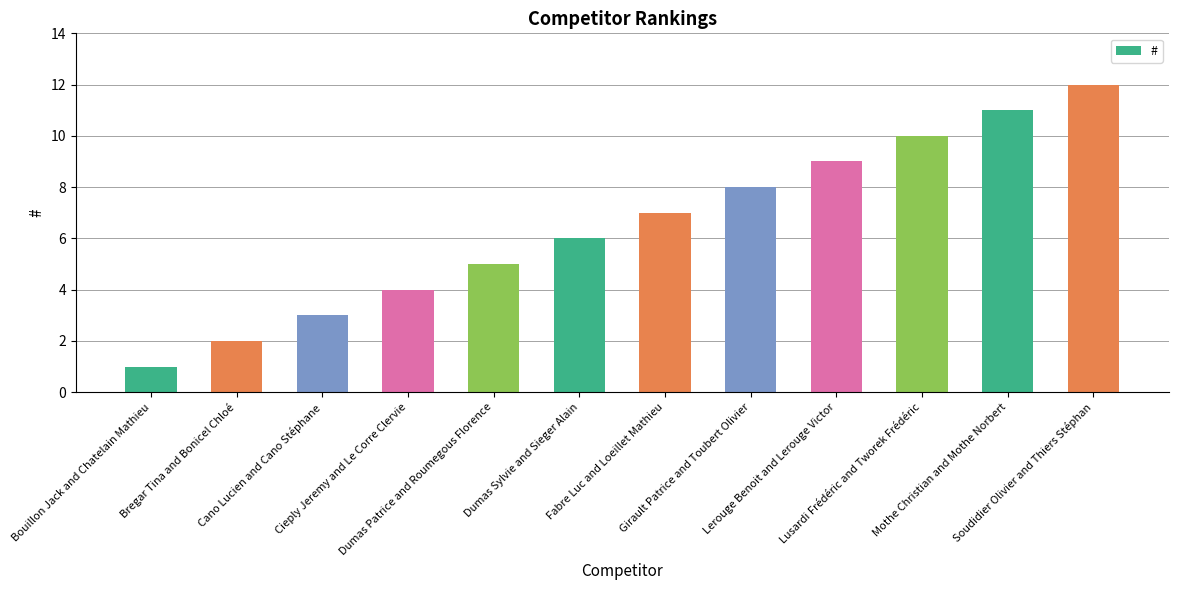

What is the sum of all values?

78